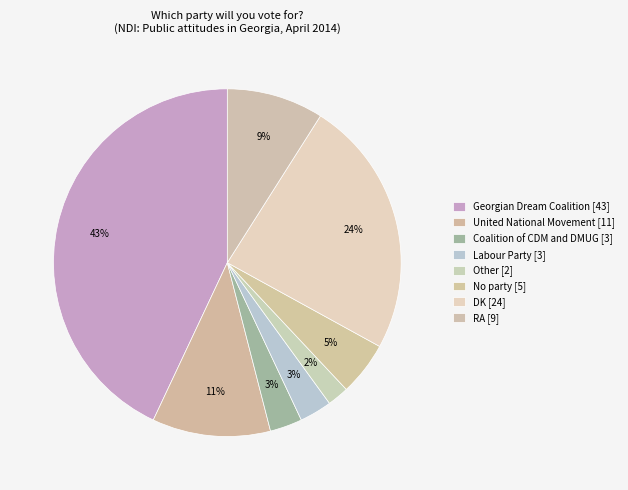

Count the number of slices in the pie.

8